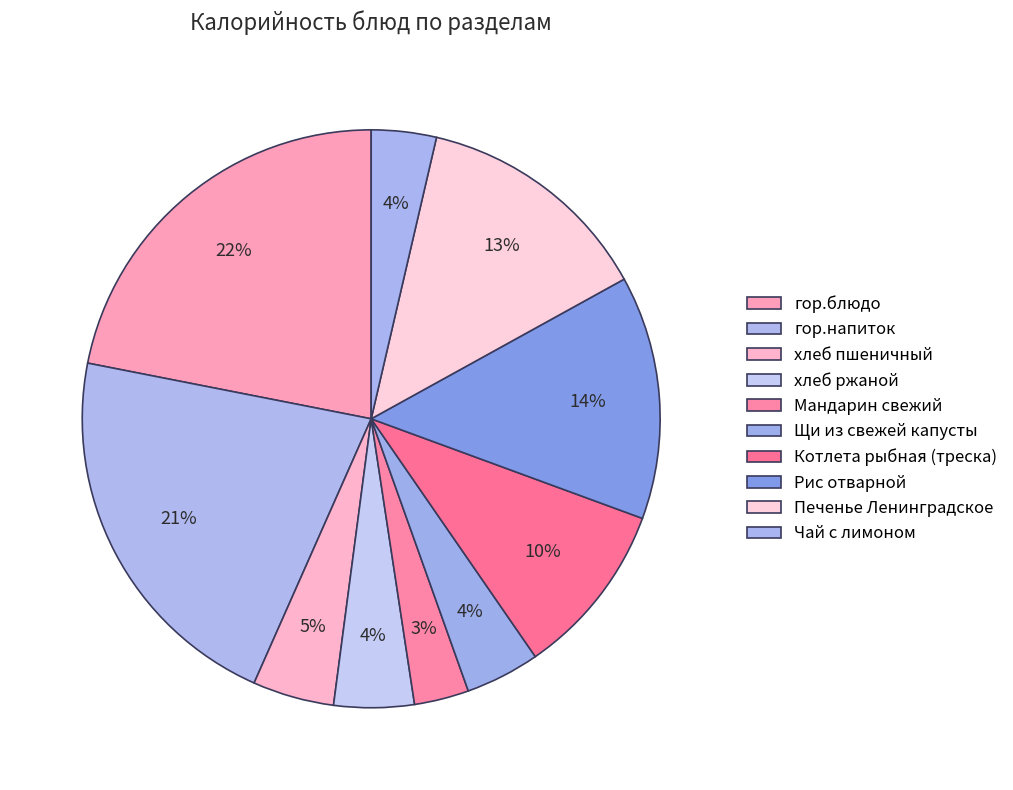

Do Рис отварной and Котлета рыбная (треска) together represent more than half of the pie?

No